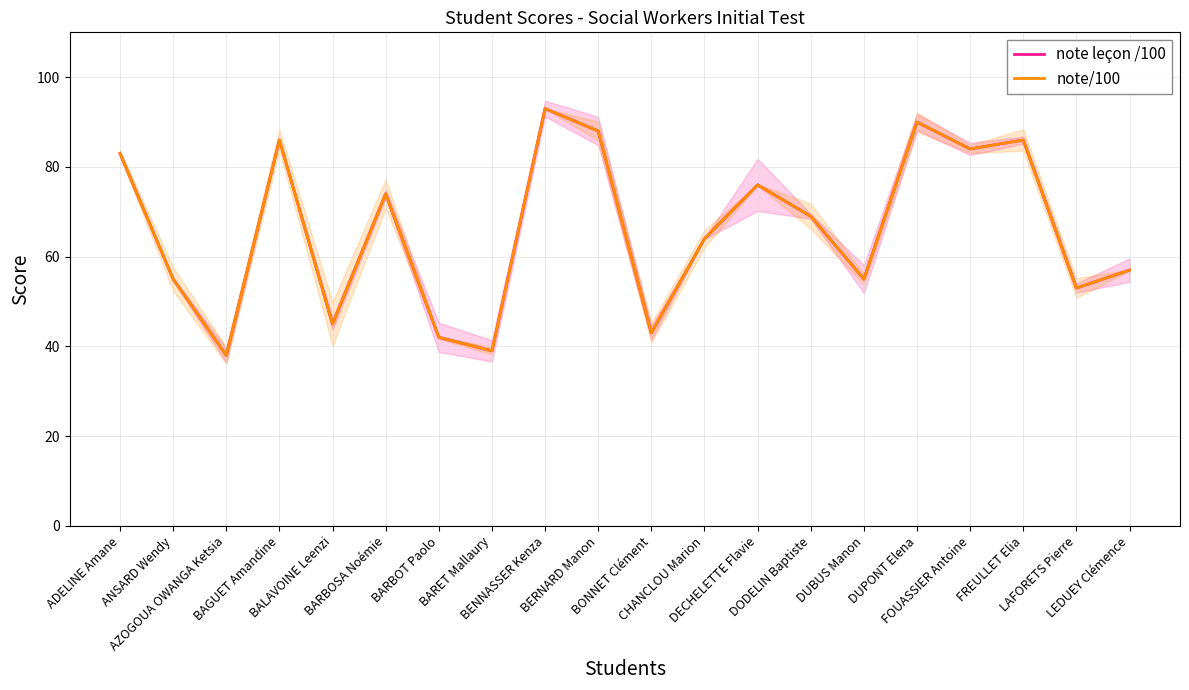

How many data points in note/100 are less than 69?

10